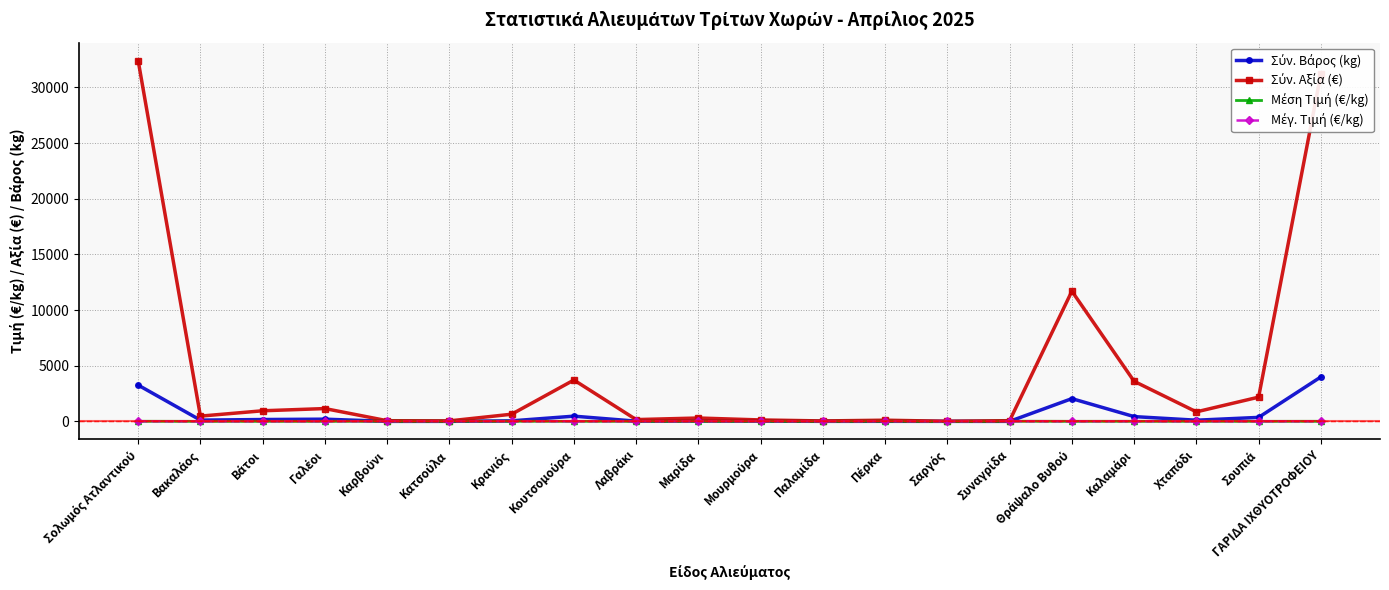

What is the total value across all series at Πέρκα?

141.0